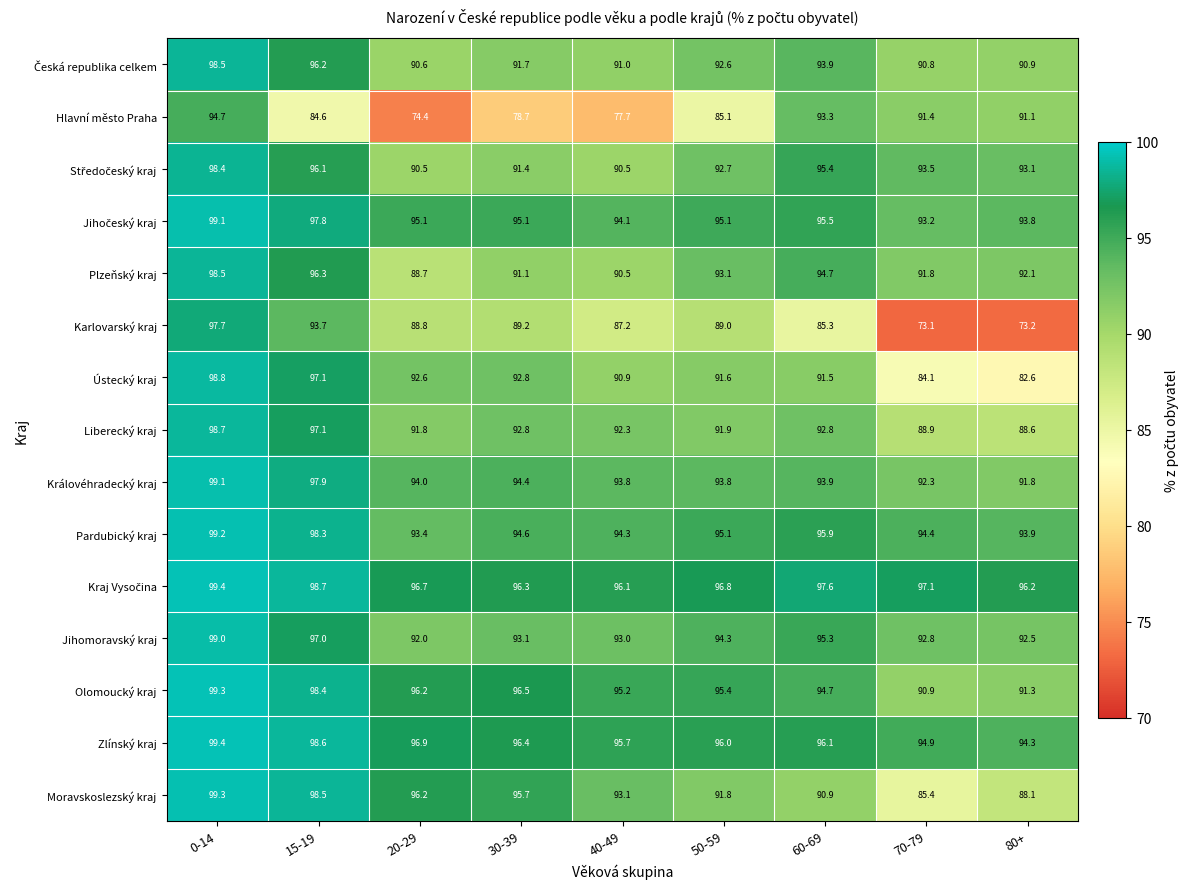

What is the difference between the second highest and second lowest values in the Pardubický kraj series?

4.4